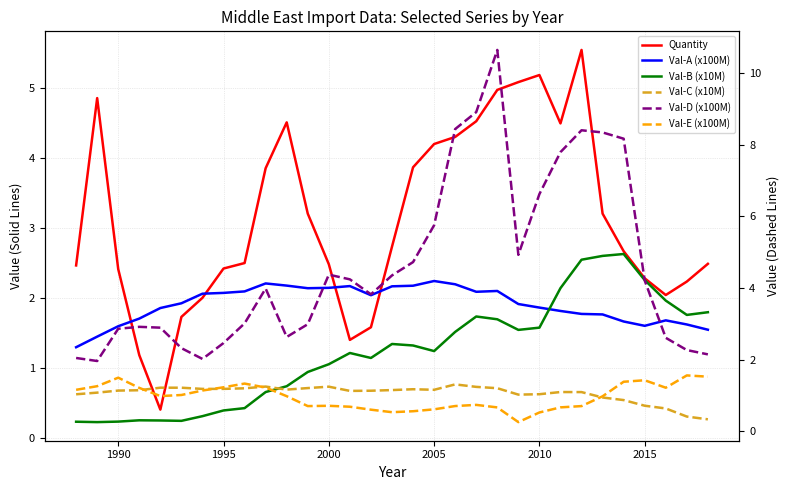

Does the chart display data point markers on the line(s)?

No